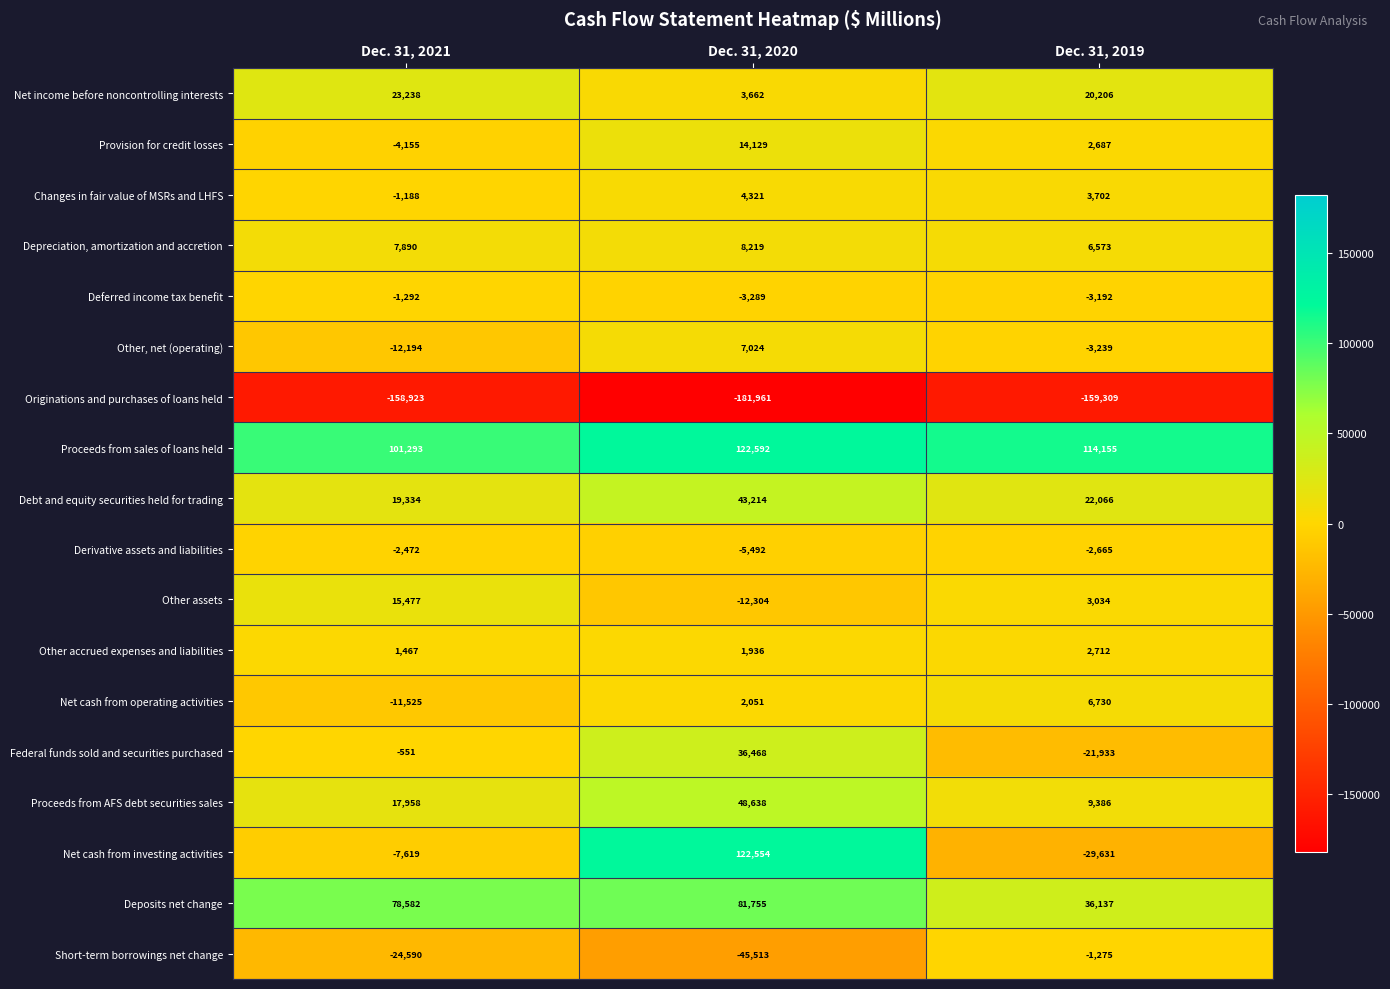

Which series has the largest total across all categories?

Proceeds from sales of loans held